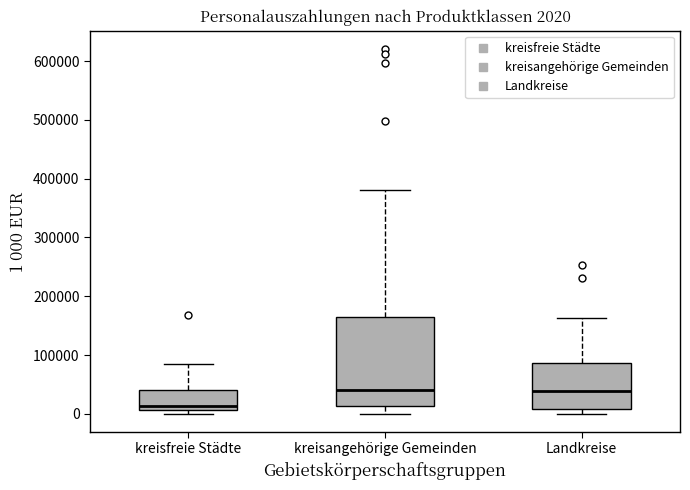

Which box has the lowest median line?

kreisfreie Städte